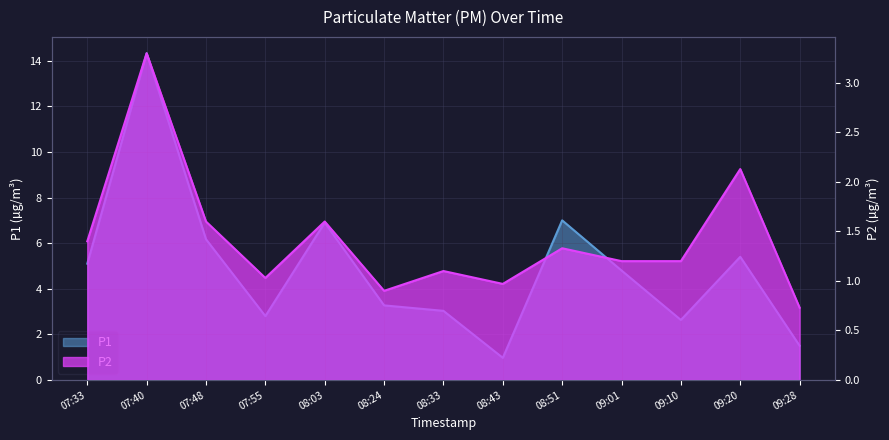

Which series has the largest total across all categories?

P1